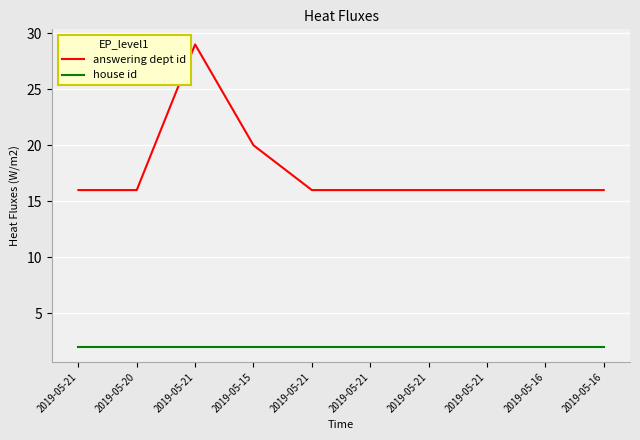

Where is answering dept id nearest to the value 22?

2019-05-15